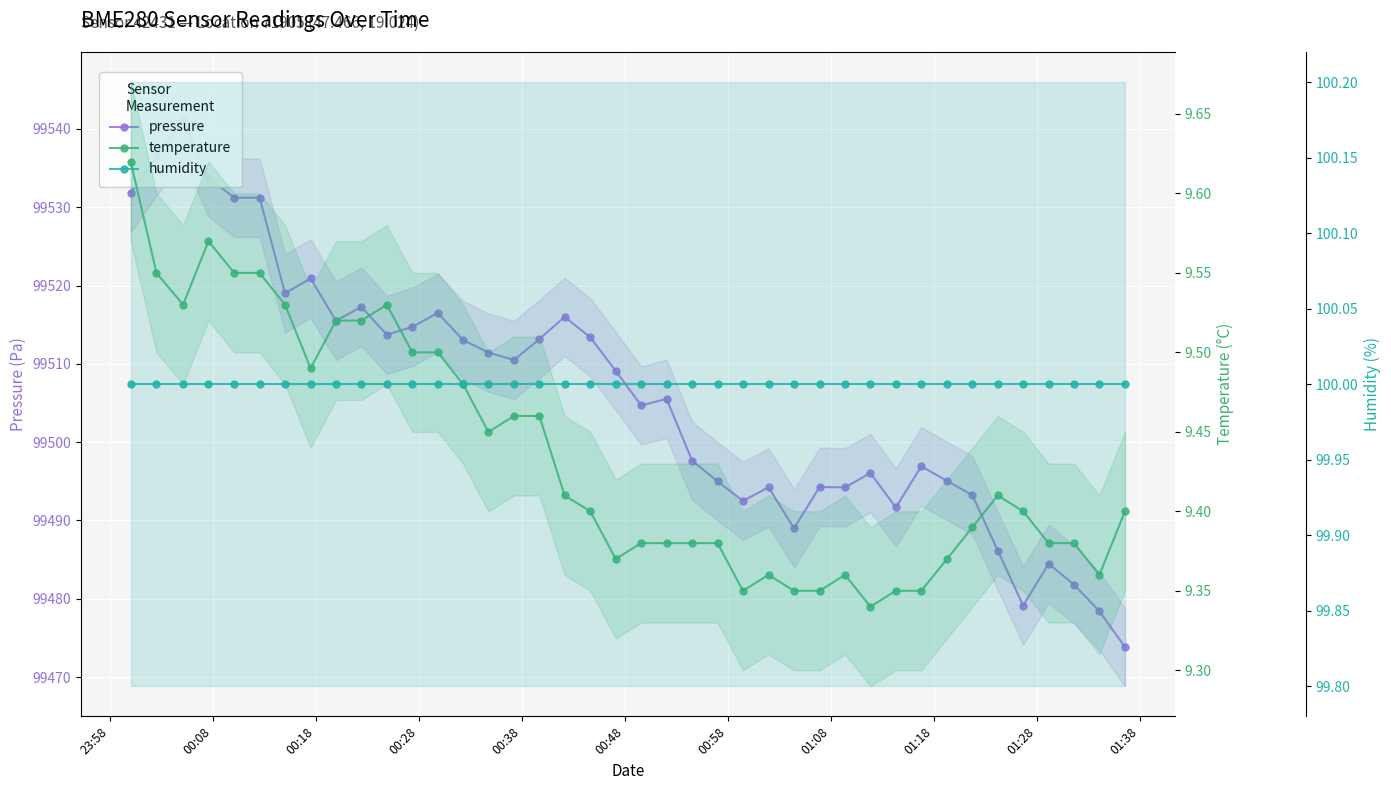

Is it true that humidity equals 100.0 at 23:58?

True